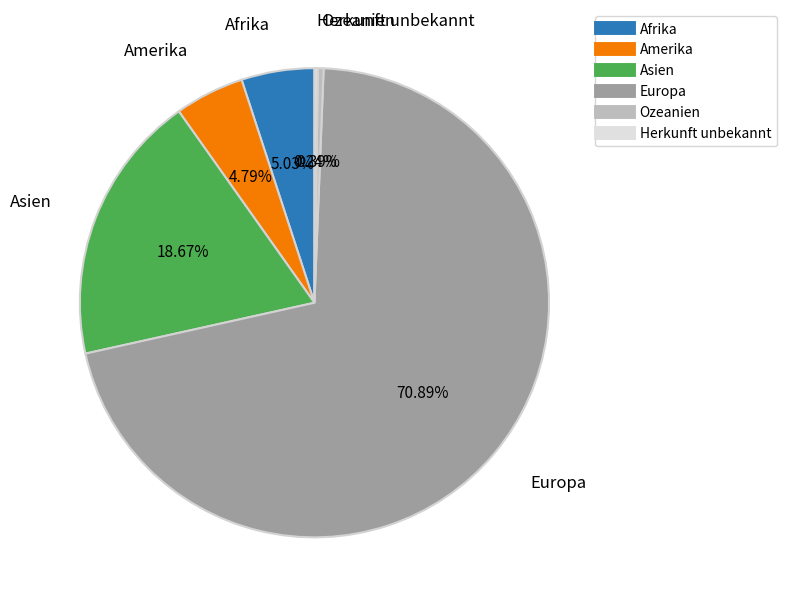

What percentage is the Afrika slice, to the nearest percent?

5%